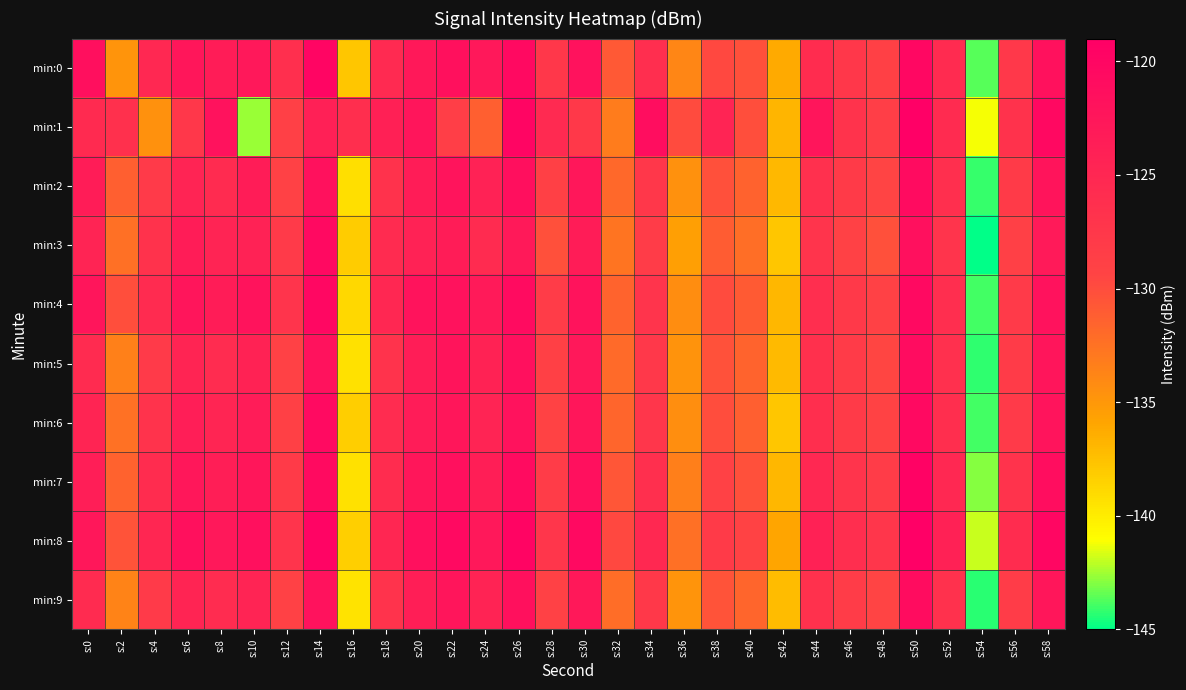

Reading left to right, extract all data points from this chart.

min:0: s:0=-121.4	s:2=-134.8	s:4=-125.2	s:6=-122.5	s:8=-123.4	s:10=-122.7	s:12=-126.3	s:14=-119.9	s:16=-137.8	s:18=-125.5	s:20=-122.8	s:22=-121.6	s:24=-122.7	s:26=-120.5	s:28=-127.5	s:30=-121.8	s:32=-130.8	s:34=-126.1	s:36=-133.9	s:38=-129.7	s:40=-130.3	s:42=-136.2	s:44=-125.9	s:46=-127.5	s:48=-128.9	s:50=-120.2	s:52=-125.7	s:54=-143.7	s:56=-127.6	s:58=-121.6
min:1: s:0=-125.6	s:2=-126.4	s:4=-134.6	s:6=-127.5	s:8=-121.7	s:10=-142.6	s:12=-128.8	s:14=-123.9	s:16=-126.2	s:18=-124.0	s:20=-122.3	s:22=-128.5	s:24=-131.2	s:26=-119.9	s:28=-125.4	s:30=-127.7	s:32=-133.2	s:34=-121.1	s:36=-129.9	s:38=-124.6	s:40=-130.1	s:42=-136.8	s:44=-122.3	s:46=-126.9	s:48=-128.5	s:50=-119.0	s:52=-125.7	s:54=-141.2	s:56=-126.8	s:58=-120.3
min:2: s:0=-123.5	s:2=-131.2	s:4=-127.9	s:6=-124.6	s:8=-125.7	s:10=-123.5	s:12=-129.0	s:14=-121.7	s:16=-139.2	s:18=-126.8	s:20=-123.5	s:22=-122.1	s:24=-124.2	s:26=-121.3	s:28=-128.9	s:30=-122.6	s:32=-131.9	s:34=-127.5	s:36=-134.6	s:38=-130.2	s:40=-131.5	s:42=-137.0	s:44=-126.3	s:46=-128.0	s:48=-129.5	s:50=-120.8	s:52=-126.2	s:54=-144.1	s:56=-128.0	s:58=-122.2
min:3: s:0=-124.6	s:2=-132.3	s:4=-126.8	s:6=-123.5	s:8=-124.6	s:10=-124.2	s:12=-127.9	s:14=-120.5	s:16=-138.1	s:18=-125.7	s:20=-124.2	s:22=-123.5	s:24=-125.7	s:26=-122.9	s:28=-130.2	s:30=-123.5	s:32=-132.7	s:34=-128.2	s:36=-135.5	s:38=-131.0	s:40=-132.2	s:42=-137.9	s:44=-127.0	s:46=-129.0	s:48=-130.2	s:50=-121.5	s:52=-127.0	s:54=-144.9	s:56=-128.8	s:58=-123.0
min:4: s:0=-122.3	s:2=-130.1	s:4=-125.7	s:6=-122.3	s:8=-123.5	s:10=-122.0	s:12=-127.0	s:14=-120.1	s:16=-138.9	s:18=-125.0	s:20=-122.0	s:22=-121.8	s:24=-123.0	s:26=-120.8	s:28=-128.2	s:30=-122.0	s:32=-131.6	s:34=-127.0	s:36=-134.2	s:38=-129.9	s:40=-130.9	s:42=-136.9	s:44=-126.0	s:46=-127.8	s:48=-129.0	s:50=-120.5	s:52=-126.0	s:54=-143.9	s:56=-127.9	s:58=-121.8
min:5: s:0=-125.7	s:2=-133.5	s:4=-127.9	s:6=-124.7	s:8=-125.8	s:10=-124.3	s:12=-129.1	s:14=-121.8	s:16=-139.3	s:18=-126.9	s:20=-123.6	s:22=-122.2	s:24=-124.3	s:26=-121.4	s:28=-128.9	s:30=-122.7	s:32=-132.0	s:34=-127.6	s:36=-134.7	s:38=-130.3	s:40=-131.6	s:42=-137.1	s:44=-126.4	s:46=-128.1	s:48=-129.6	s:50=-120.9	s:52=-126.3	s:54=-144.2	s:56=-128.1	s:58=-122.3
min:6: s:0=-124.7	s:2=-132.5	s:4=-126.9	s:6=-123.6	s:8=-124.7	s:10=-123.3	s:12=-128.9	s:14=-120.6	s:16=-138.2	s:18=-125.8	s:20=-123.3	s:22=-122.5	s:24=-124.6	s:26=-121.8	s:28=-129.2	s:30=-122.5	s:32=-131.7	s:34=-127.2	s:36=-134.3	s:38=-130.0	s:40=-131.2	s:42=-137.9	s:44=-126.1	s:46=-128.0	s:48=-129.2	s:50=-120.5	s:52=-126.1	s:54=-143.9	s:56=-127.9	s:58=-122.1
min:7: s:0=-123.6	s:2=-131.5	s:4=-125.9	s:6=-122.6	s:8=-123.7	s:10=-122.5	s:12=-128.0	s:14=-120.7	s:16=-139.3	s:18=-125.9	s:20=-122.5	s:22=-121.5	s:24=-123.7	s:26=-120.8	s:28=-128.2	s:30=-121.5	s:32=-130.7	s:34=-126.2	s:36=-133.3	s:38=-129.0	s:40=-130.2	s:42=-136.9	s:44=-125.1	s:46=-127.0	s:48=-128.2	s:50=-119.5	s:52=-125.1	s:54=-142.9	s:56=-126.9	s:58=-121.1
min:8: s:0=-122.6	s:2=-130.5	s:4=-124.9	s:6=-121.6	s:8=-122.7	s:10=-121.5	s:12=-127.0	s:14=-119.7	s:16=-138.3	s:18=-124.9	s:20=-121.5	s:22=-120.5	s:24=-122.7	s:26=-119.8	s:28=-127.2	s:30=-120.5	s:32=-129.7	s:34=-125.2	s:36=-132.3	s:38=-128.0	s:40=-129.2	s:42=-135.9	s:44=-124.1	s:46=-126.0	s:48=-127.2	s:50=-118.5	s:52=-124.1	s:54=-141.9	s:56=-125.9	s:58=-120.1
min:9: s:0=-125.7	s:2=-133.7	s:4=-127.9	s:6=-124.7	s:8=-125.8	s:10=-124.6	s:12=-129.1	s:14=-121.8	s:16=-139.5	s:18=-126.9	s:20=-123.7	s:22=-122.3	s:24=-124.5	s:26=-121.6	s:28=-129.1	s:30=-122.8	s:32=-132.1	s:34=-127.7	s:36=-134.8	s:38=-130.5	s:40=-131.7	s:42=-137.2	s:44=-126.6	s:46=-128.2	s:48=-129.5	s:50=-121.0	s:52=-126.6	s:54=-144.3	s:56=-128.2	s:58=-122.5